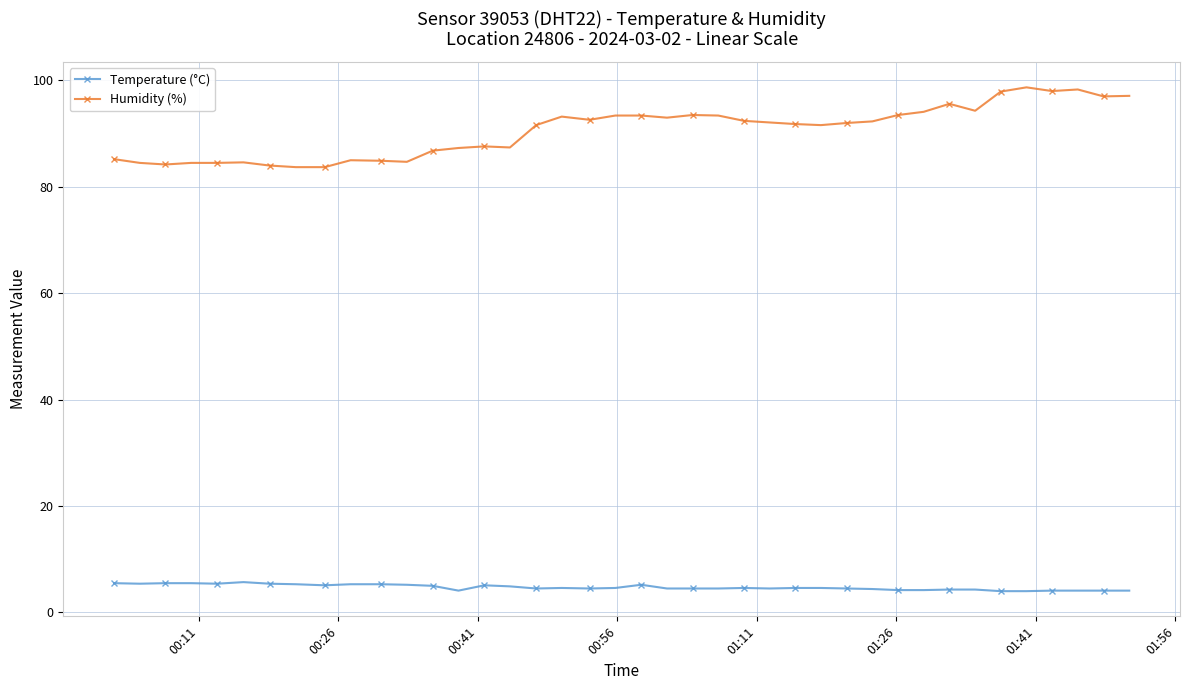

What is the value of the Temperature (°C) point at the 7th from the left?

5.4